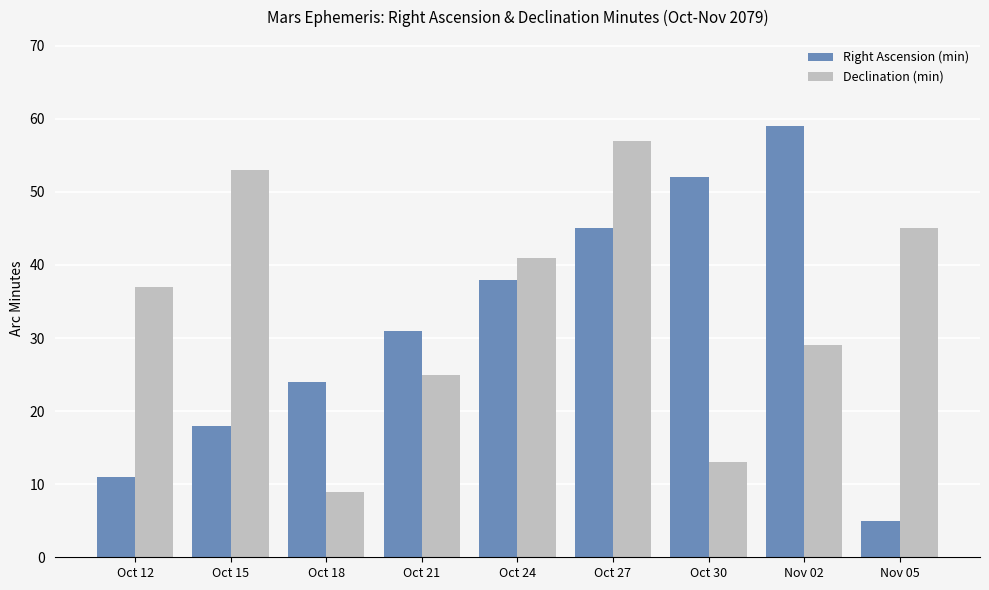

How many bars are there in each group?

2